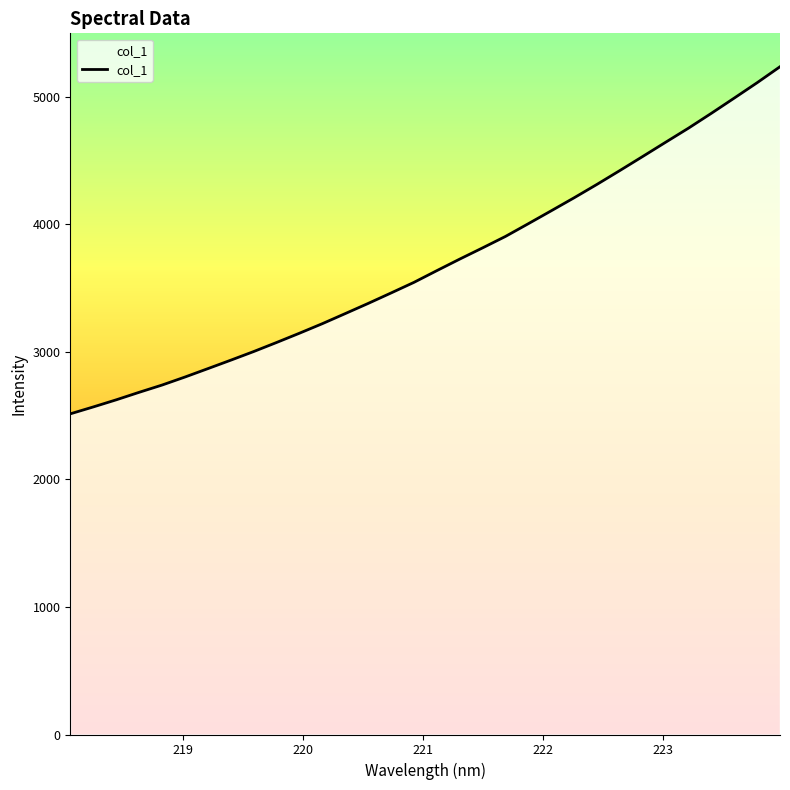

What is the smallest value displayed?

2514.9